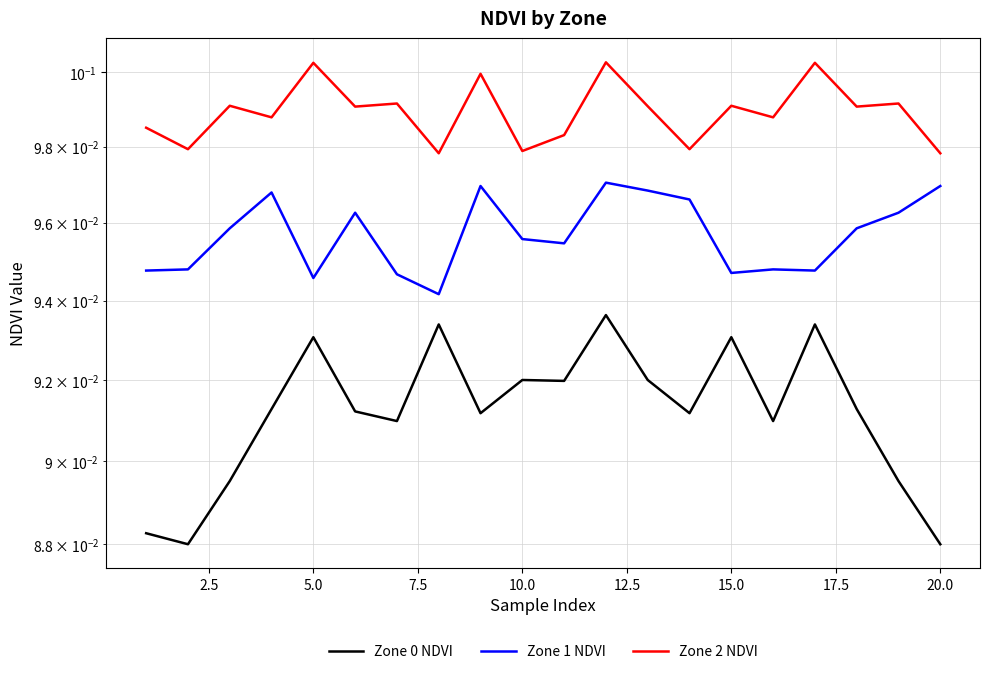

Does the chart have visible grid lines?

Yes